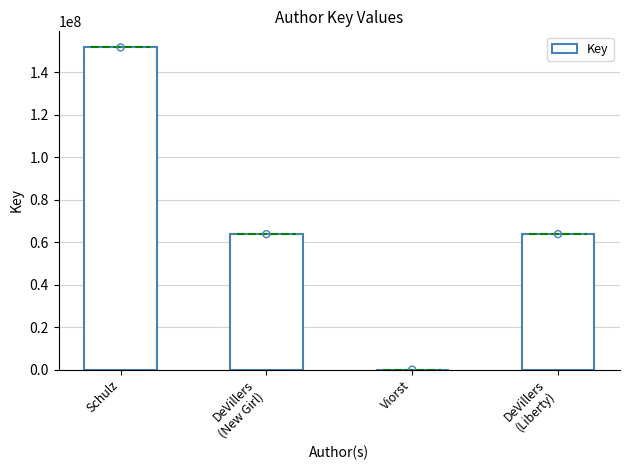

Approximately how many times larger is the value at Schulz compared to Viorst?

23074.6